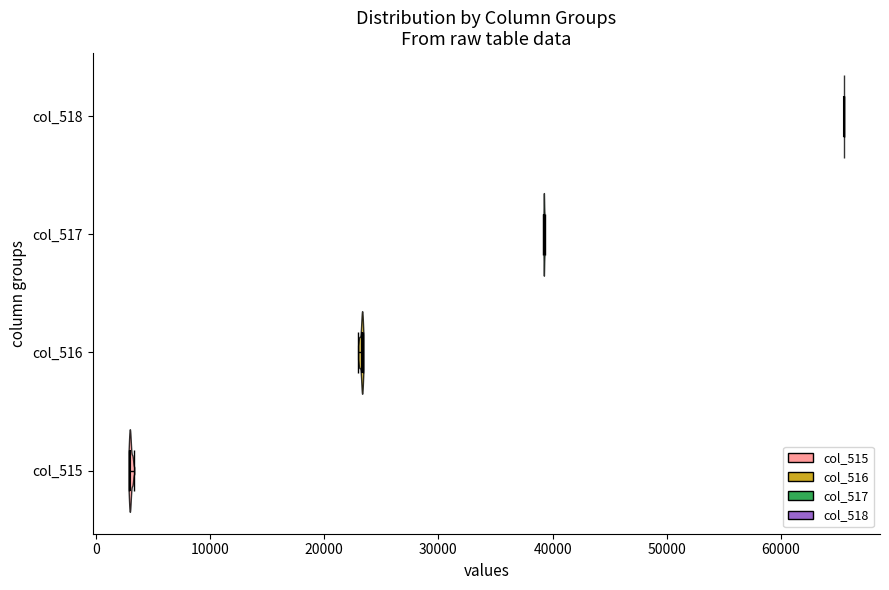

Which violin has the furthest to the left median line?

col_515